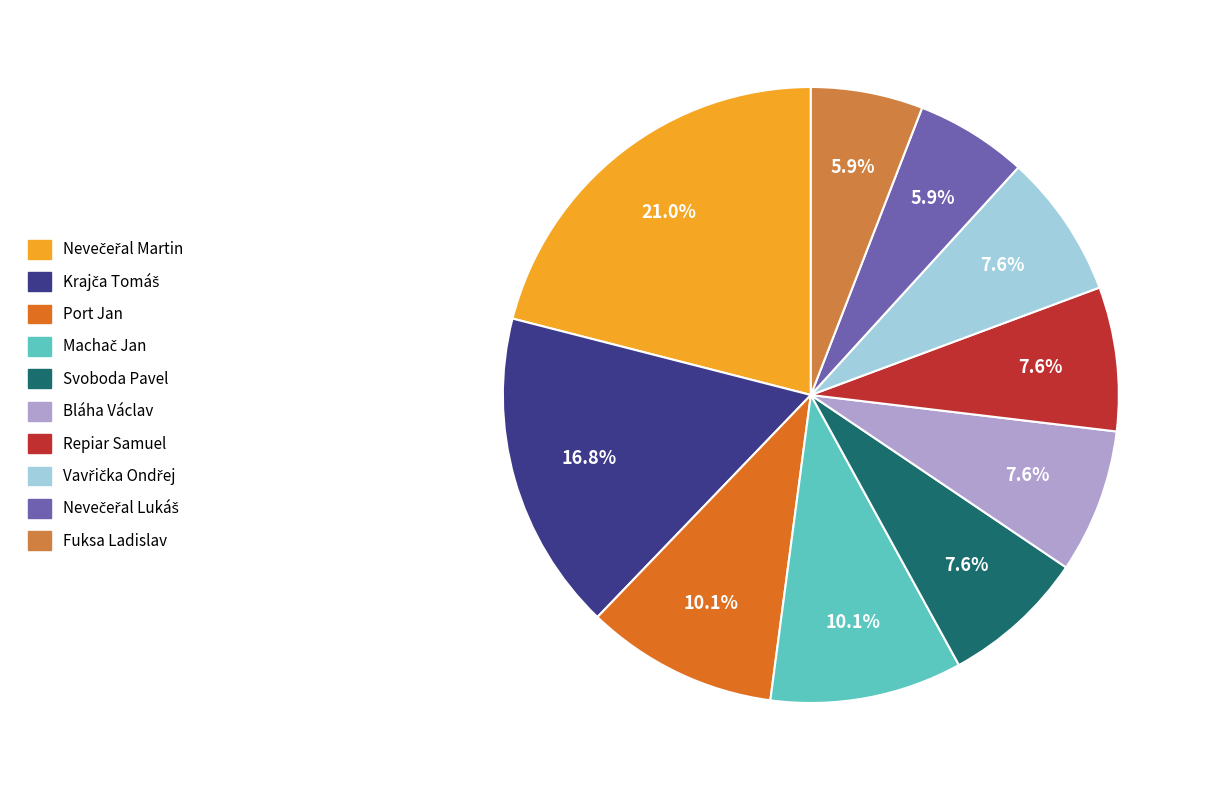

Does Krajča Tomáš account for over 50% of the chart?

No